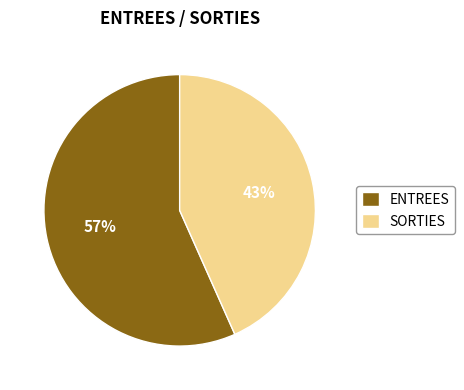

Which category has the smallest portion of the pie?

SORTIES